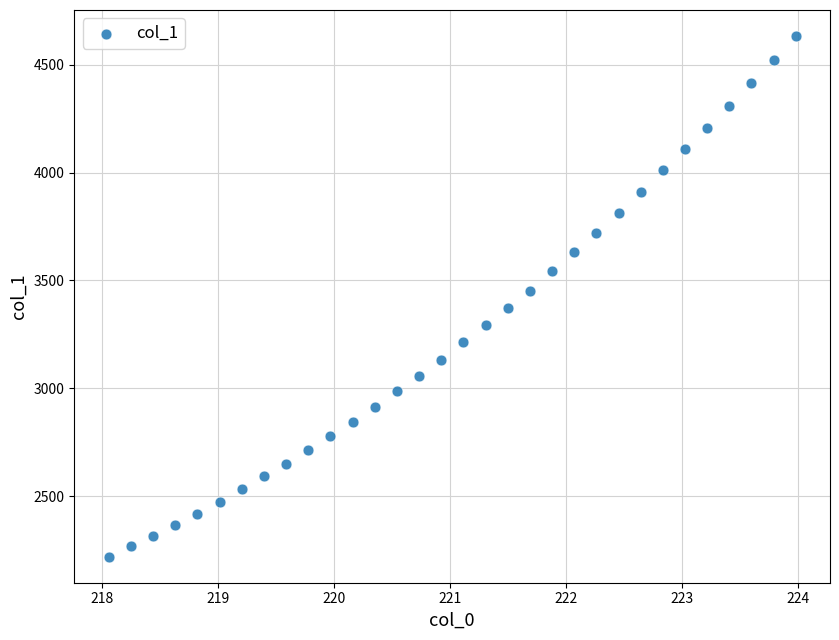

What is the range of Y values (max minus min)?

2414.1